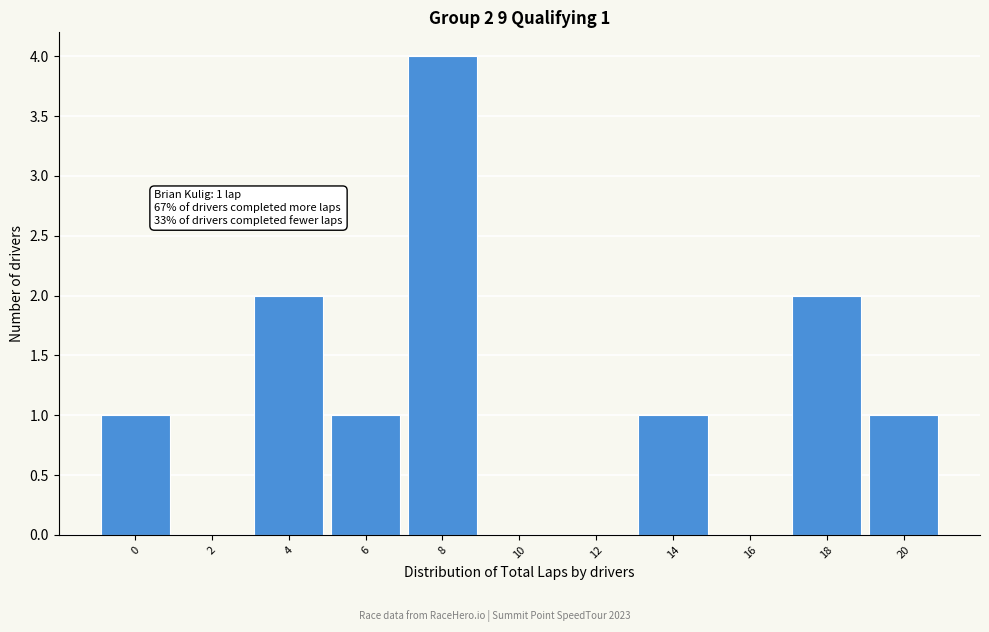

Reading left to right, what are all the values shown in this chart?

0=1	2=0	4=2	6=1	8=4	10=0	12=0	14=1	16=0	18=2	20=1